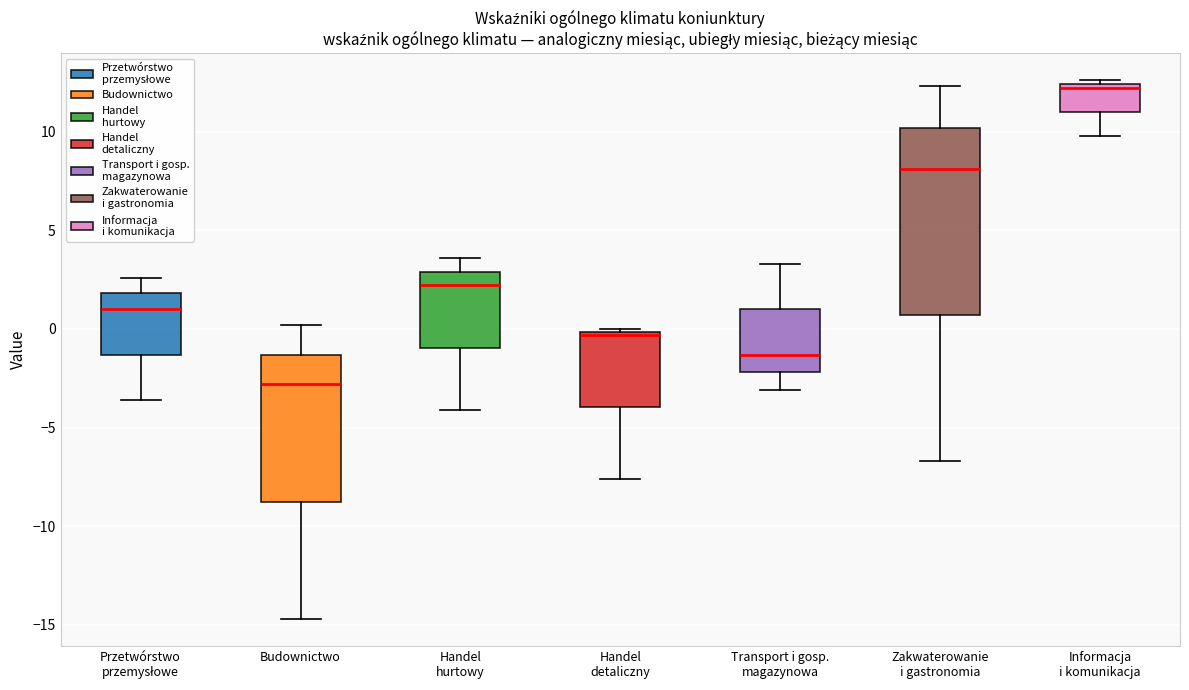

Which box has the lowest median line?

Budownictwo